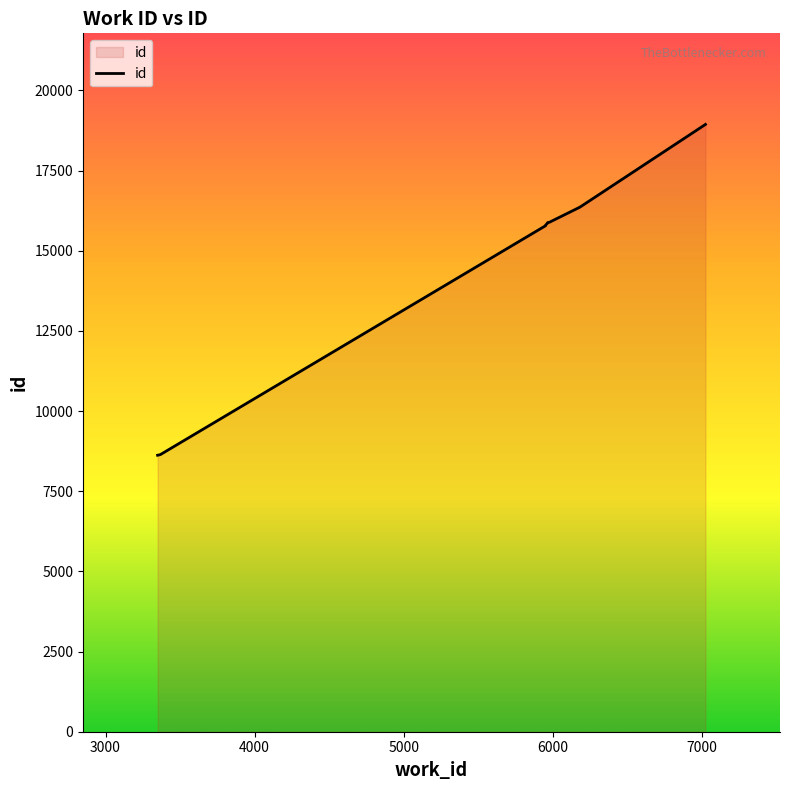

Does the chart have visible grid lines?

No